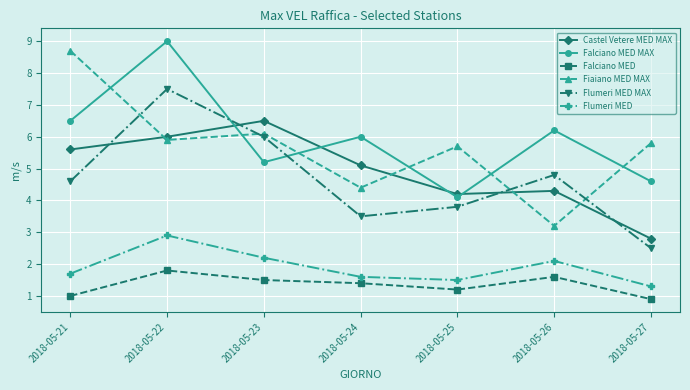

Reading right to left, list all the values displayed in this chart.

Castel Vetere MED MAX: 2018-05-27=2.8	2018-05-26=4.3	2018-05-25=4.2	2018-05-24=5.1	2018-05-23=6.5	2018-05-22=6.0	2018-05-21=5.6
Falciano MED MAX: 2018-05-27=4.6	2018-05-26=6.2	2018-05-25=4.1	2018-05-24=6.0	2018-05-23=5.2	2018-05-22=9.0	2018-05-21=6.5
Falciano MED: 2018-05-27=0.9	2018-05-26=1.6	2018-05-25=1.2	2018-05-24=1.4	2018-05-23=1.5	2018-05-22=1.8	2018-05-21=1.0
Fiaiano MED MAX: 2018-05-27=5.8	2018-05-26=3.2	2018-05-25=5.7	2018-05-24=4.4	2018-05-23=6.1	2018-05-22=5.9	2018-05-21=8.7
Flumeri MED MAX: 2018-05-27=2.5	2018-05-26=4.8	2018-05-25=3.8	2018-05-24=3.5	2018-05-23=6.0	2018-05-22=7.5	2018-05-21=4.6
Flumeri MED: 2018-05-27=1.3	2018-05-26=2.1	2018-05-25=1.5	2018-05-24=1.6	2018-05-23=2.2	2018-05-22=2.9	2018-05-21=1.7